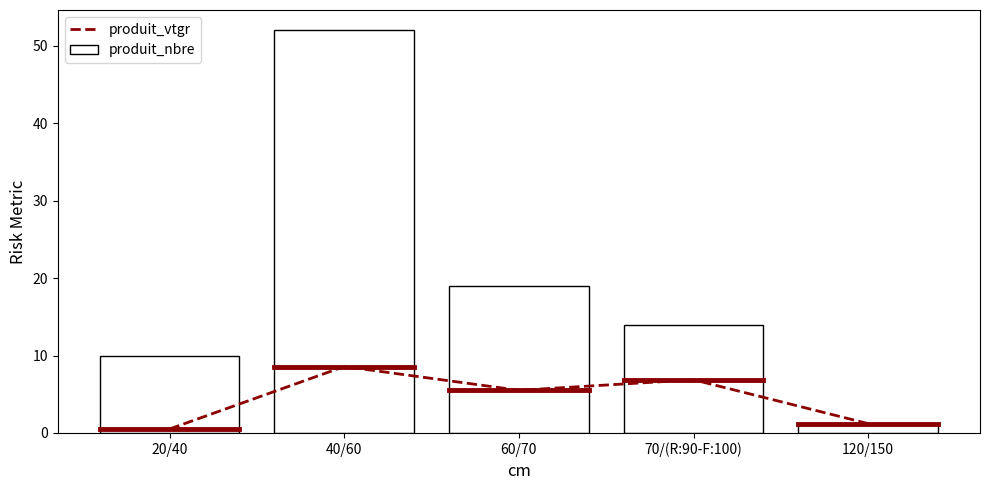

What is the sum of all produit_vtgr values?

22.7